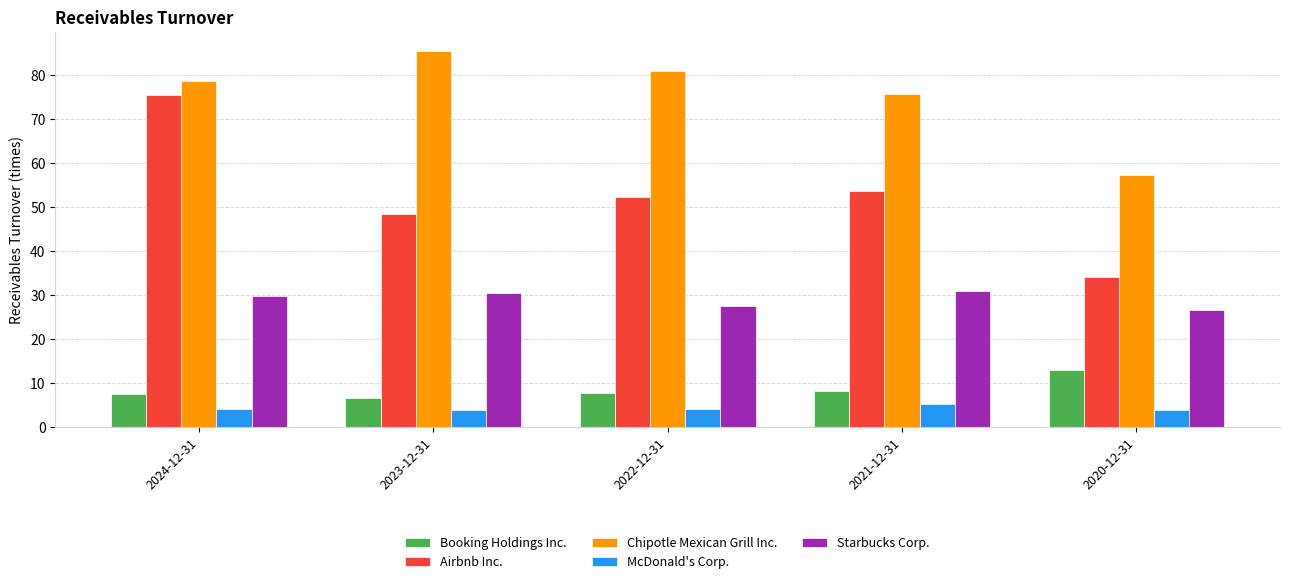

What is the label of the 5th bar from the left?

2020-12-31